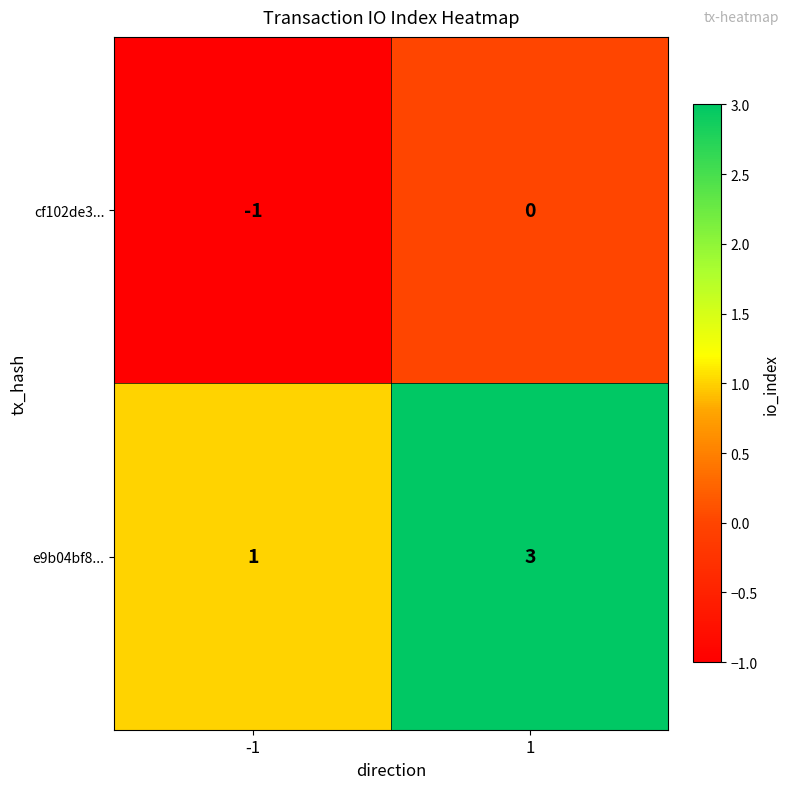

Is it true that cf102de3... equals 0 at 1?

True